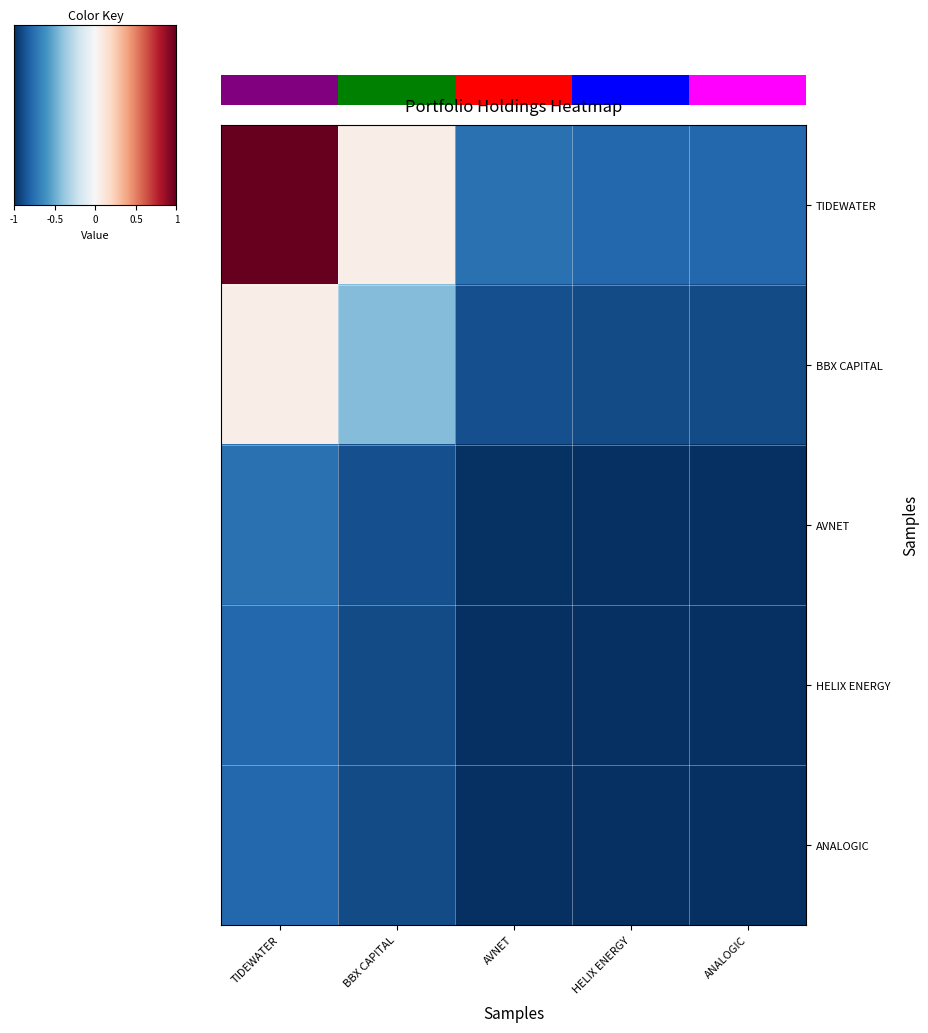

How many distinct data groups are displayed?

5